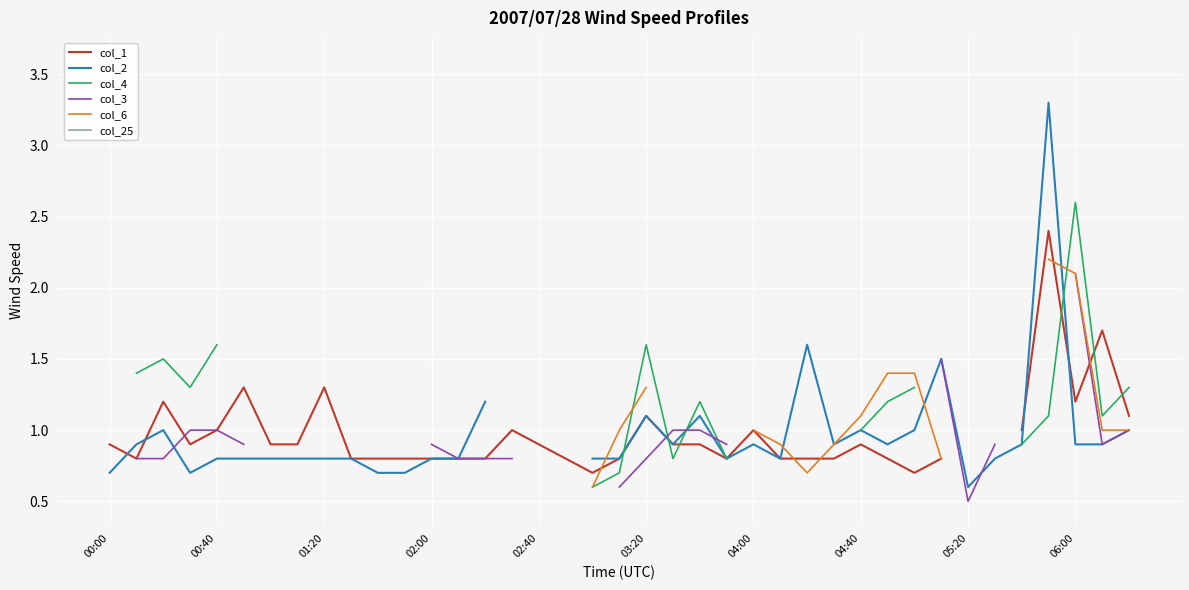

How many lines are shown in the chart?

6